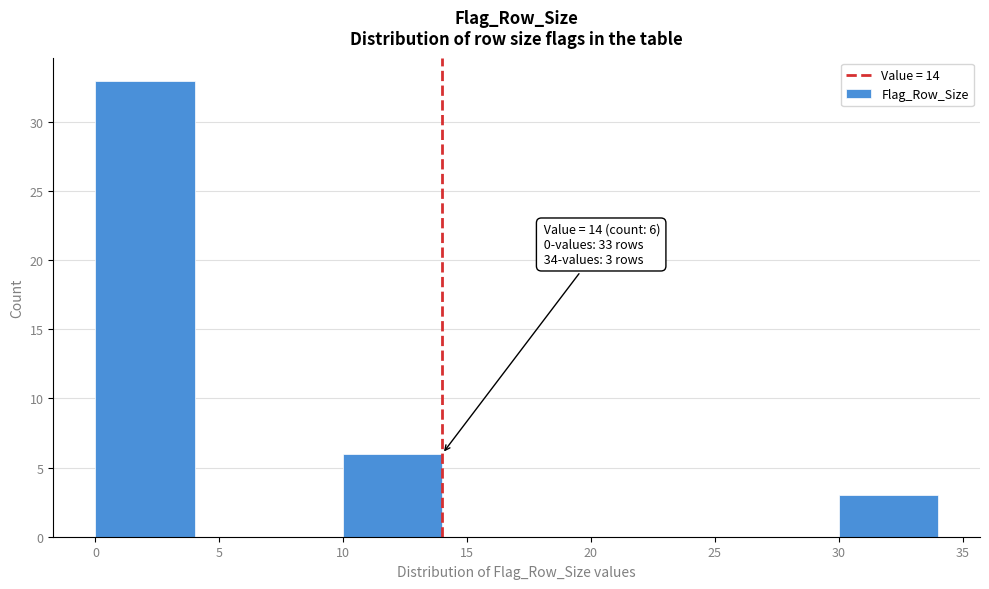

Reading right to left, transcribe all the data shown in this chart.

30=3	25=0	20=0	15=0	10=6	5=0	0=33